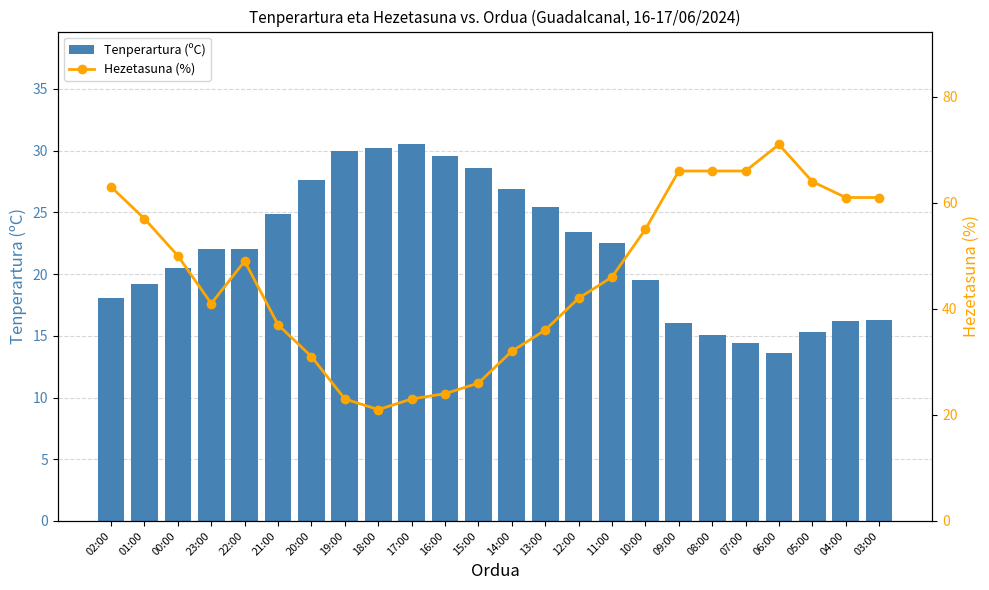

How many data points in Tenperartura (ºC) are less than 22?

11